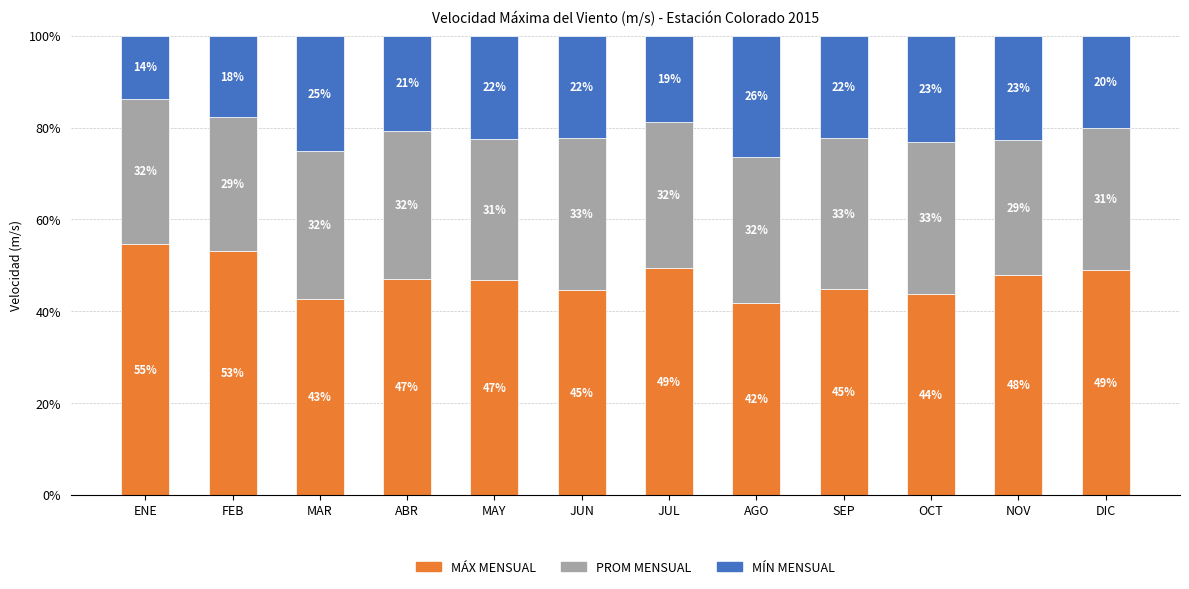

How many bars are there in total?

12